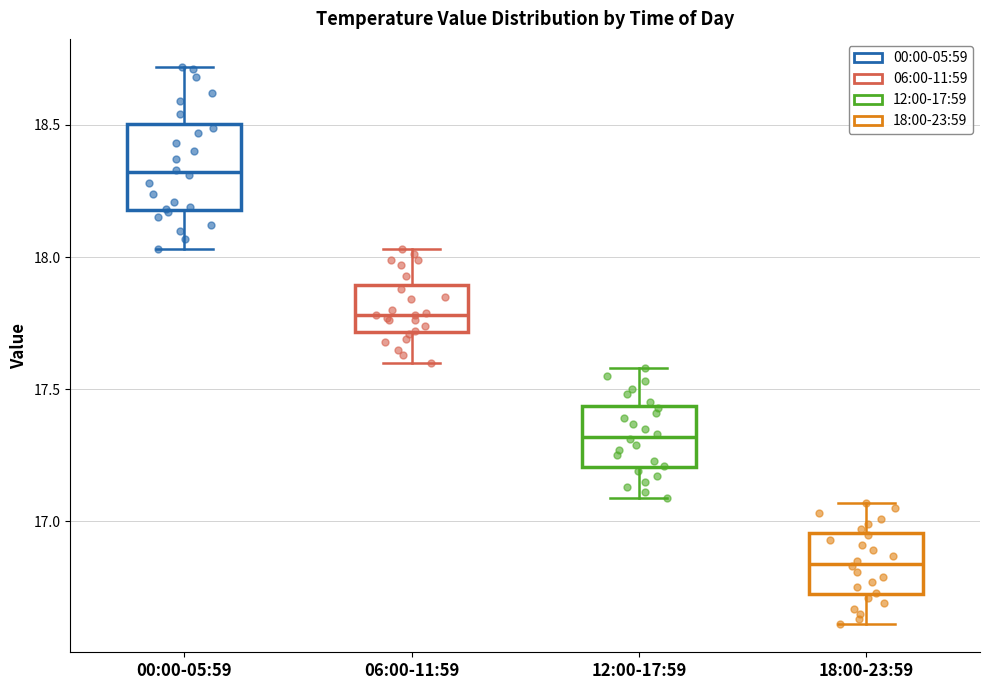

Reading left to right, read every box against the y-axis: the position of its median line, the range the box covers, and the ends of its whiskers. The values are not printed on the chart, so give them approximately, as read against the axis.

00:00-05:59: median 18.30, box 18.20 to 18.50, whiskers 18.05 to 18.70
06:00-11:59: median 17.80, box 17.70 to 17.90, whiskers 17.60 to 18.05
12:00-17:59: median 17.30, box 17.20 to 17.45, whiskers 17.10 to 17.60
18:00-23:59: median 16.85, box 16.75 to 16.95, whiskers 16.60 to 17.05